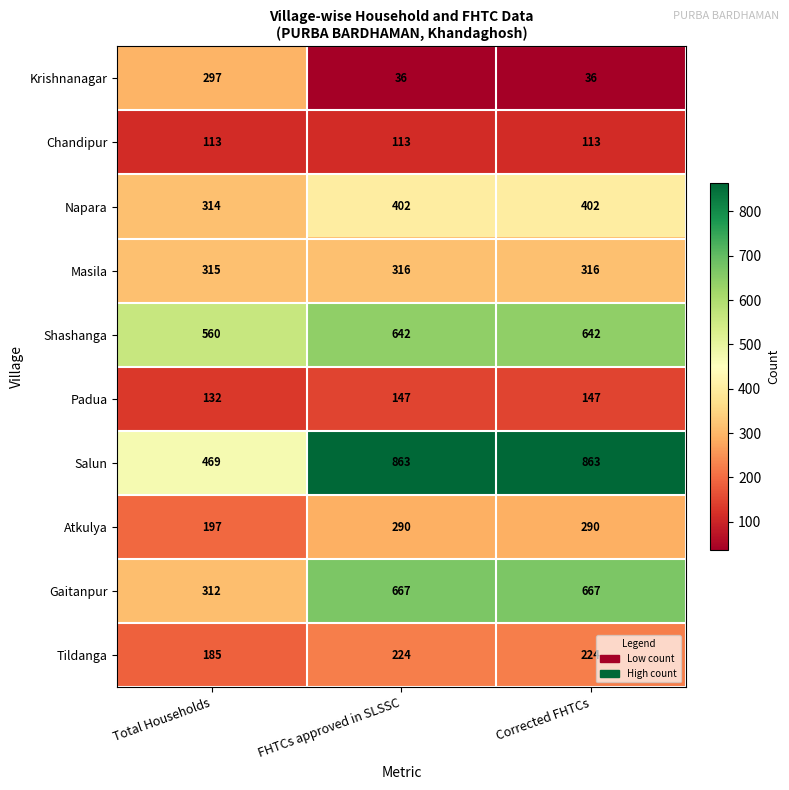

The value of Atkulya at Total Households is 289. True or false?

False